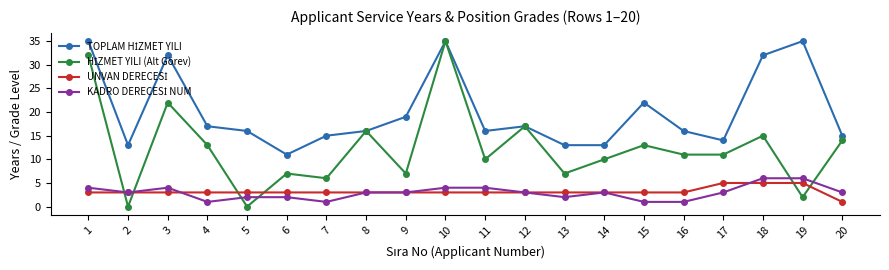

What is the maximum value shown in the chart?

35